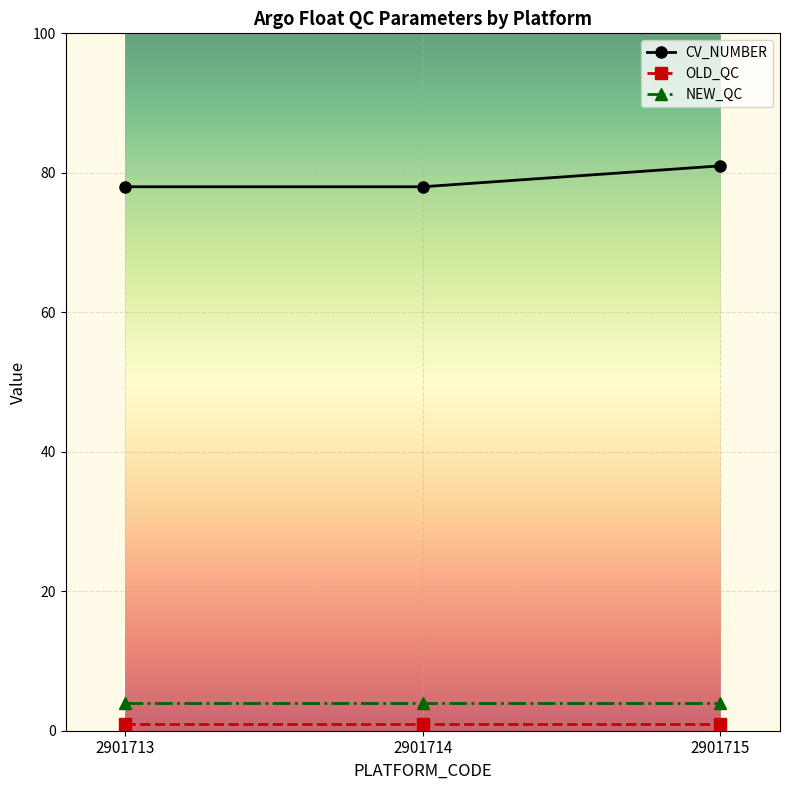

What is the highest value of the NEW_QC series?

4